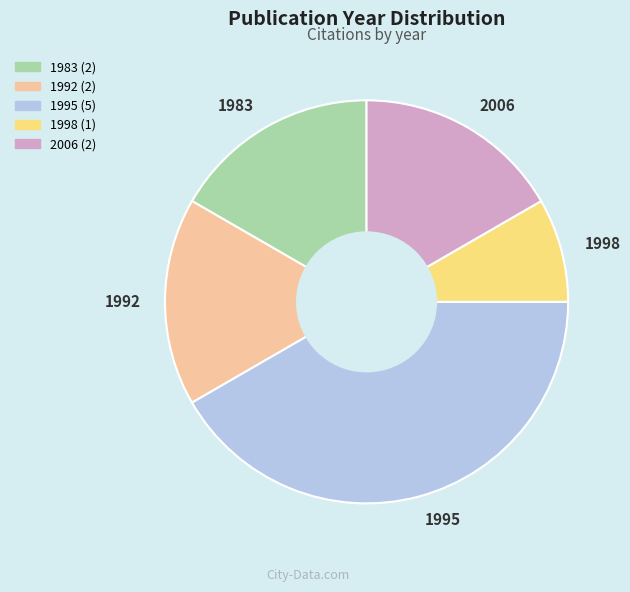

Does any single category account for the majority?

No